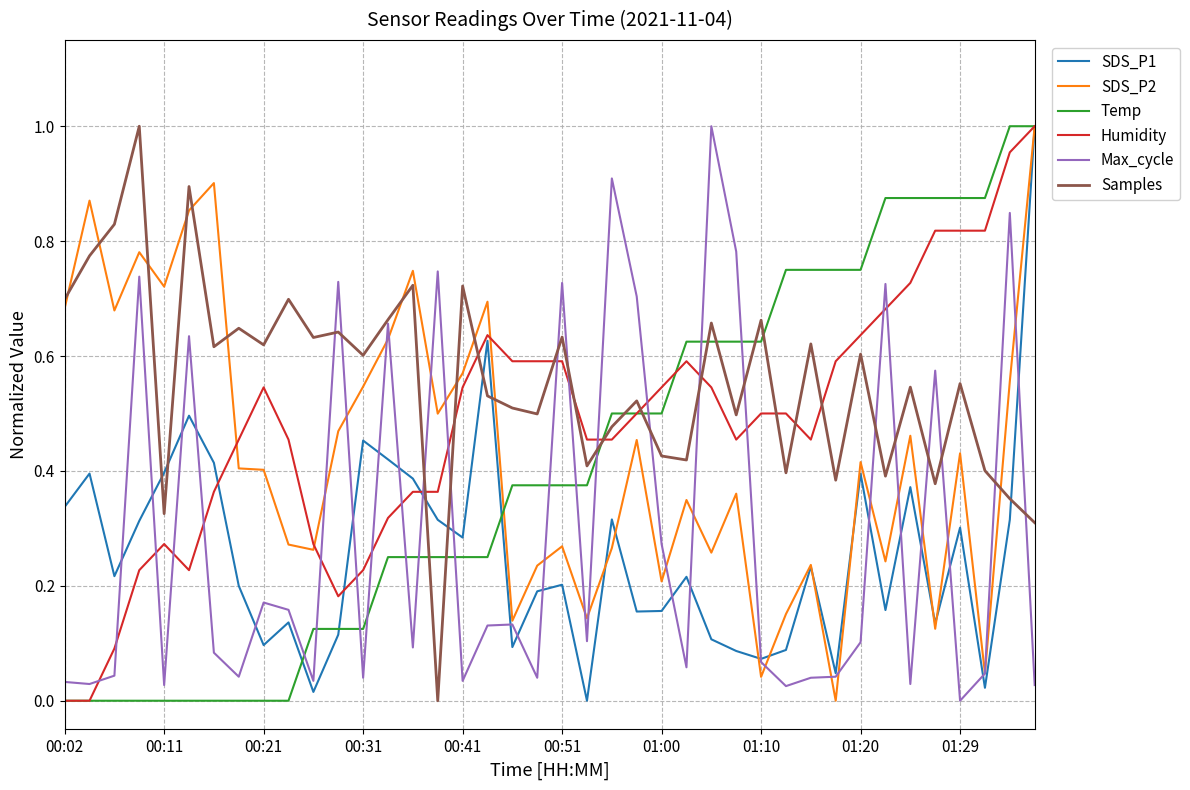

After their last crossing, which series has the higher values: Temp or Max_cycle?

Temp